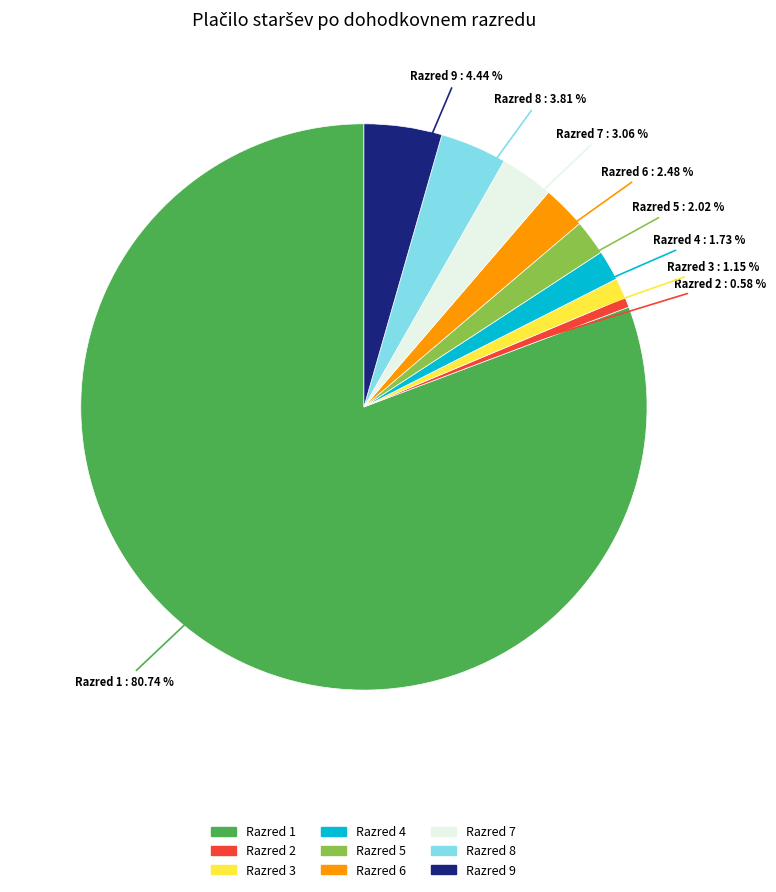

To the nearest percent, what percentage of the pie is Razred 4?

2%